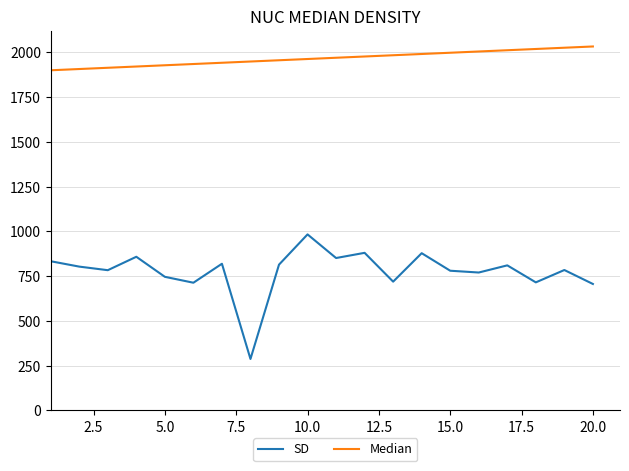

List the series in order of their peak value, lowest first.

SD, Median